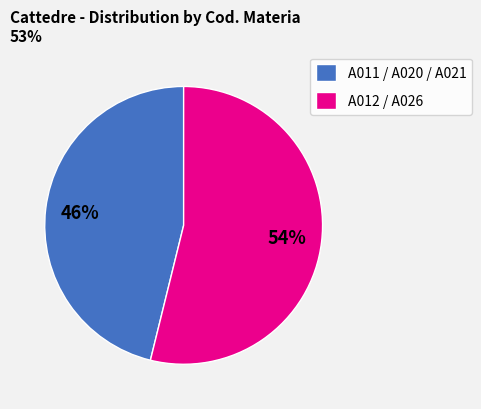

To the nearest percent, what percentage of the pie is A011 / A020 / A021?

46%